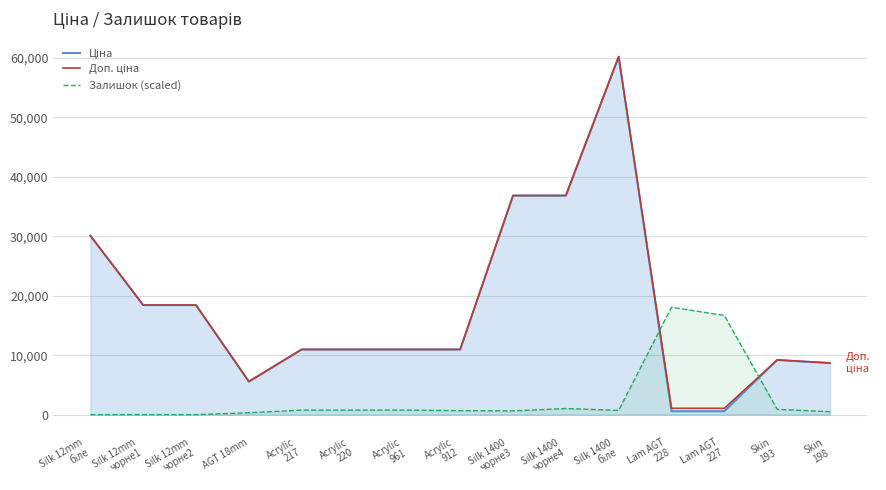

Between Silk 12mm
чорне2 and Silk 1400
чорне3, which series saw the biggest shift?

Ціна